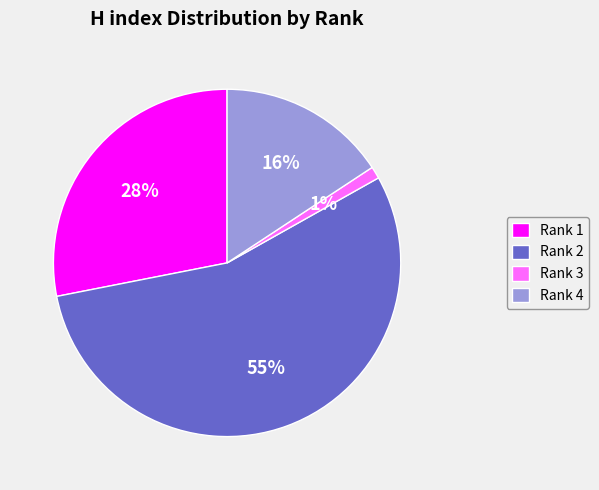

True or false: Rank 1 accounts for 21% of the total.

False